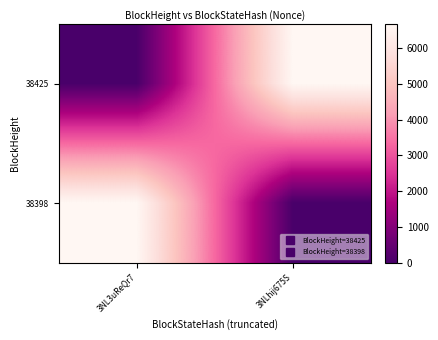

Between 3NL3uReQr7 and 3NLhij675S, which is larger?

3NLhij675S